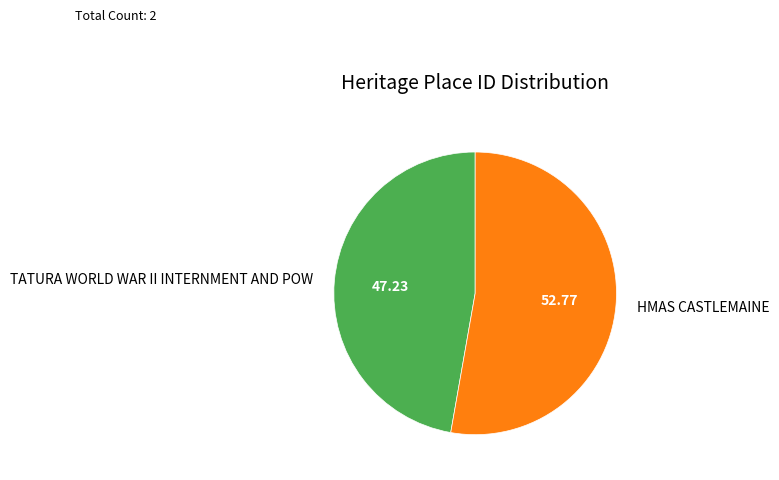

What is the smallest slice in the pie chart?

TATURA WORLD WAR II INTERNMENT AND POW